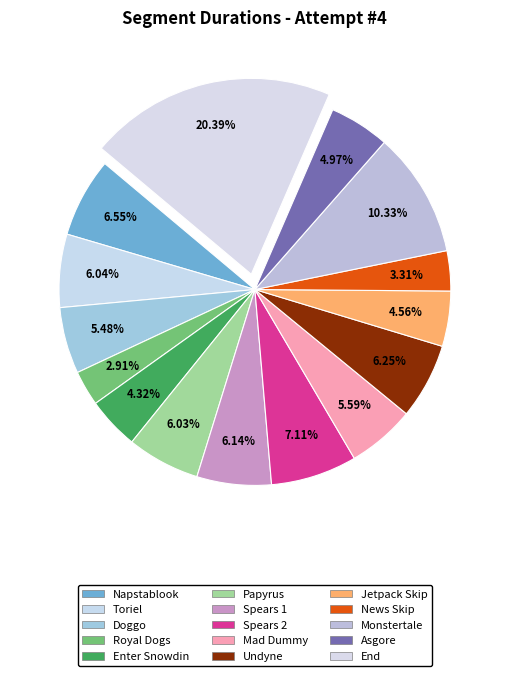

Is there any slice that represents more than half of the pie?

No